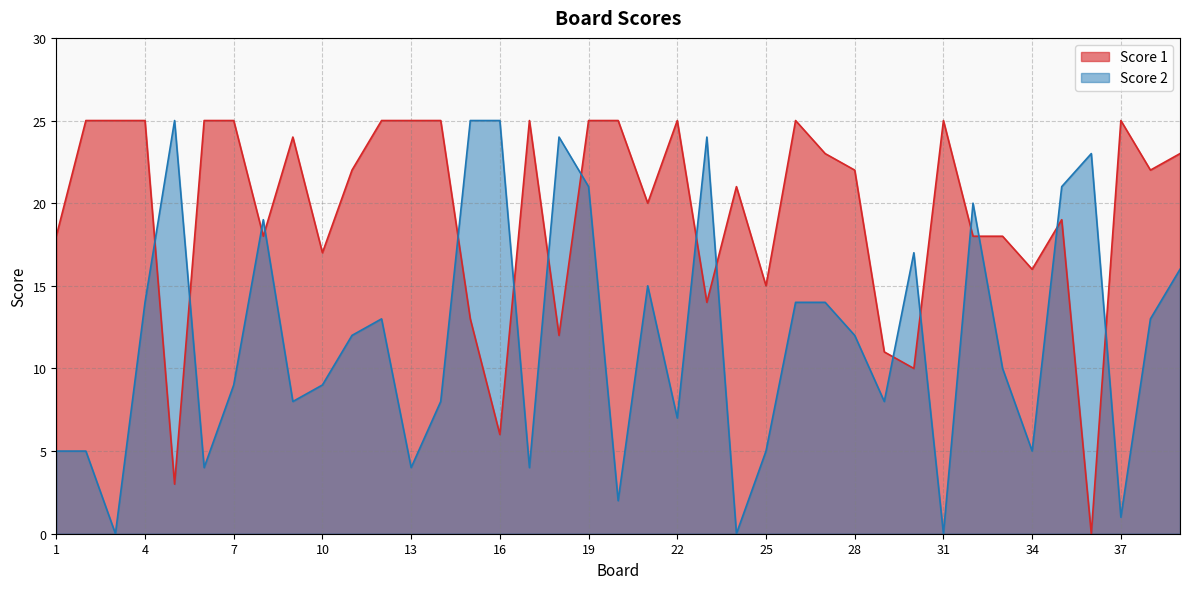

Is it true that Score 1 equals 16 at 19?

False